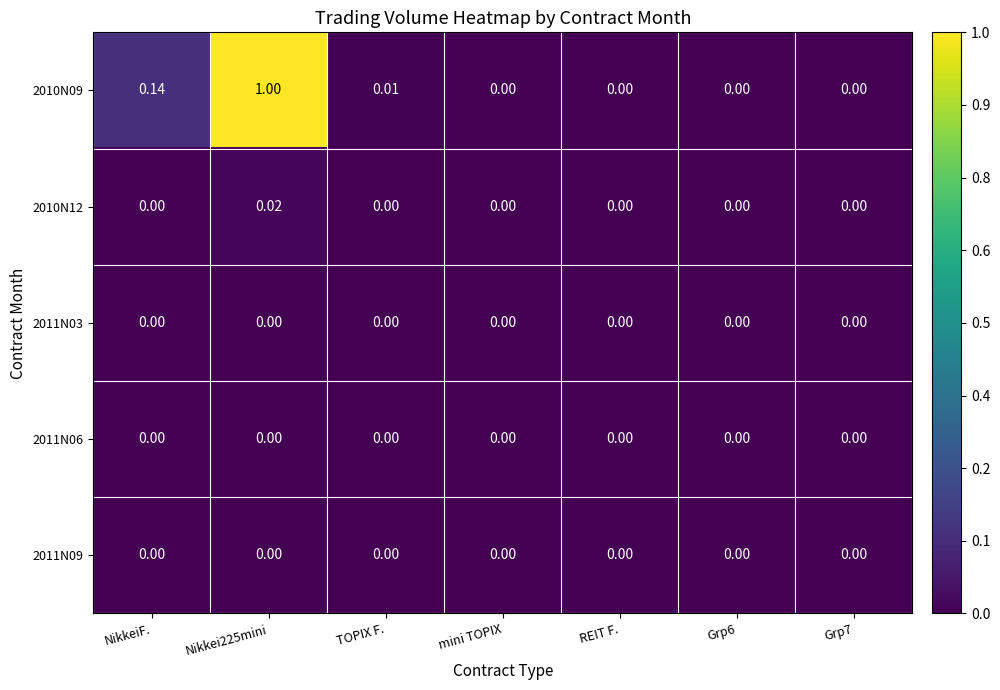

Between TOPIX F. and mini TOPIX, which is larger?

TOPIX F.